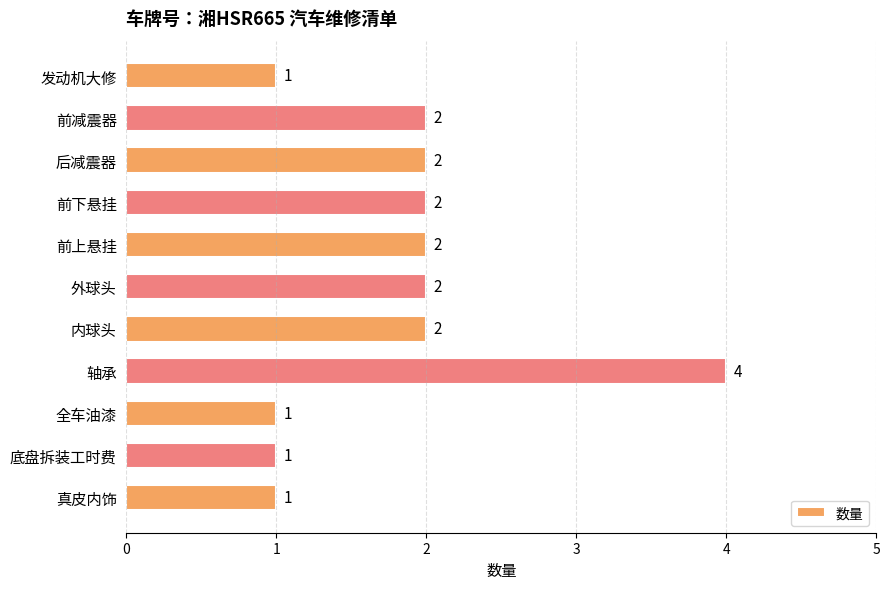

Which category has the highest value across all series?

轴承